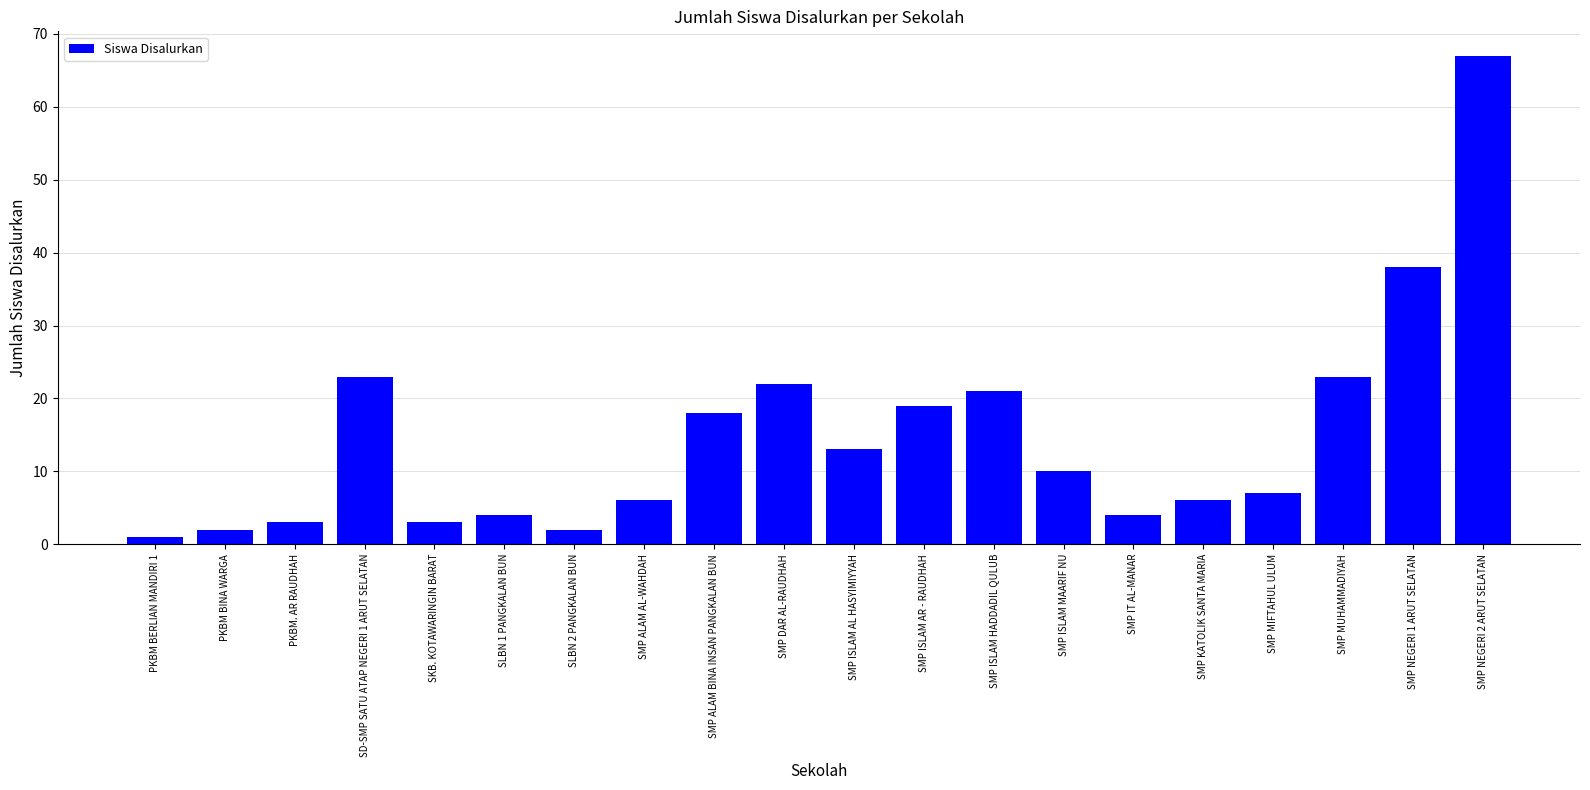

What is the change in value from SLBN 1 PANGKALAN BUN to SMP NEGERI 1 ARUT SELATAN?

+34